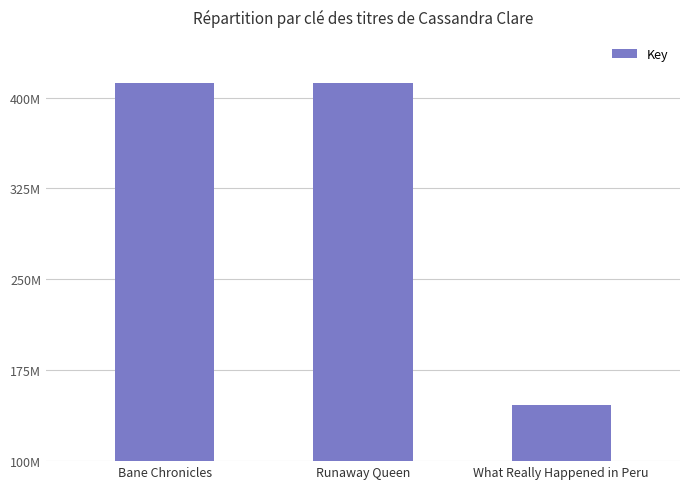

Are the bars grouped side by side (vs. stacked)?

No